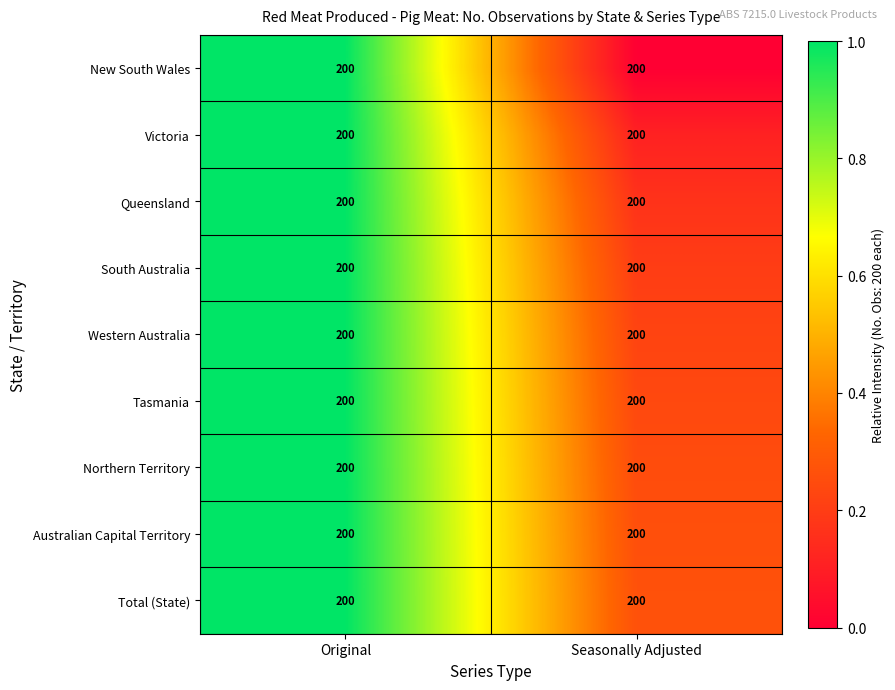

Is it true that Australian Capital Territory equals 1.7 at Original?

False